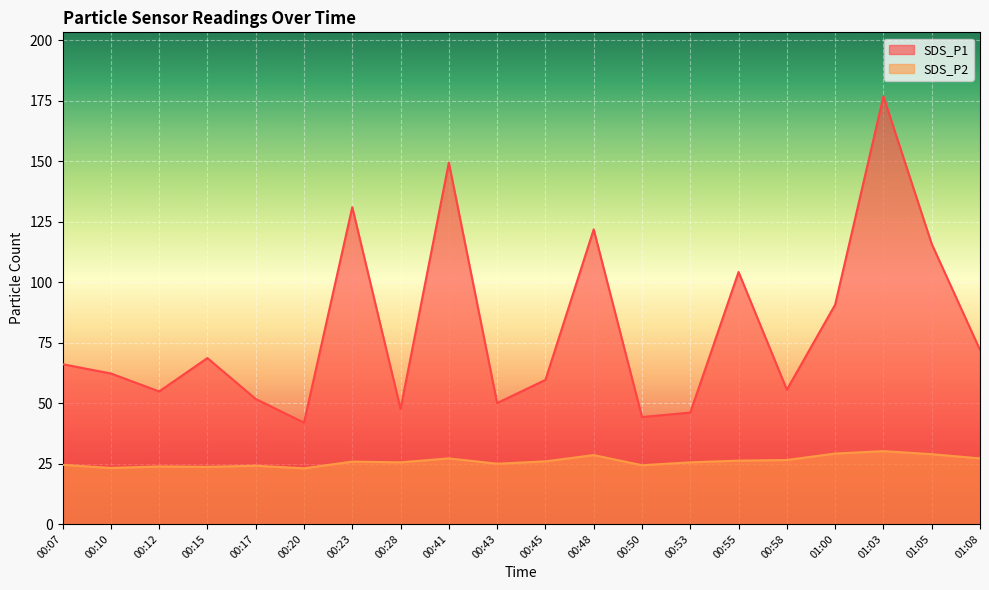

Which series has the largest range (max minus min)?

SDS_P1